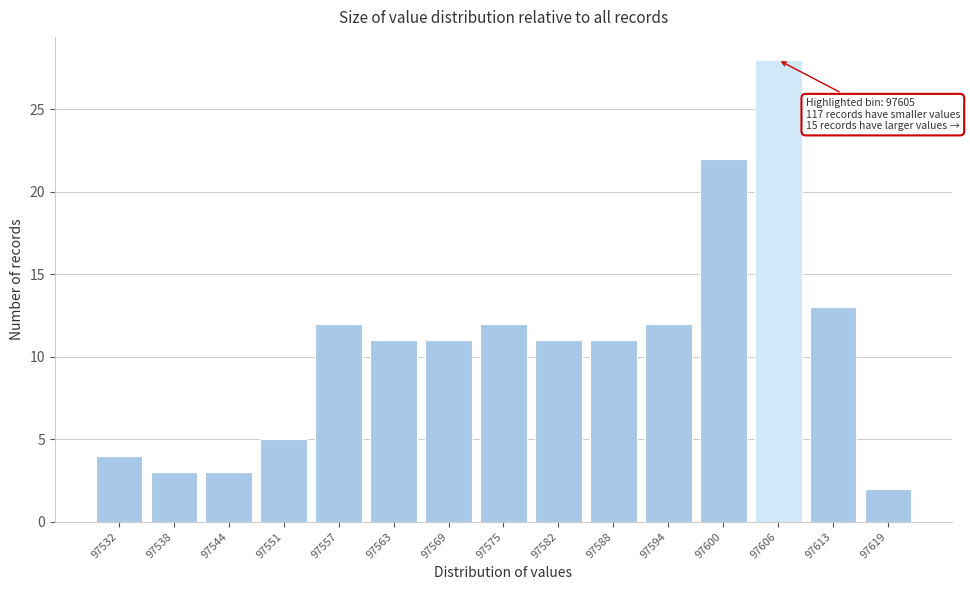

Reading left to right, extract all data points from this chart.

97532=4	97538=3	97544=3	97551=5	97557=12	97563=11	97569=11	97575=12	97582=11	97588=11	97594=12	97600=22	97606=28	97613=13	97619=2